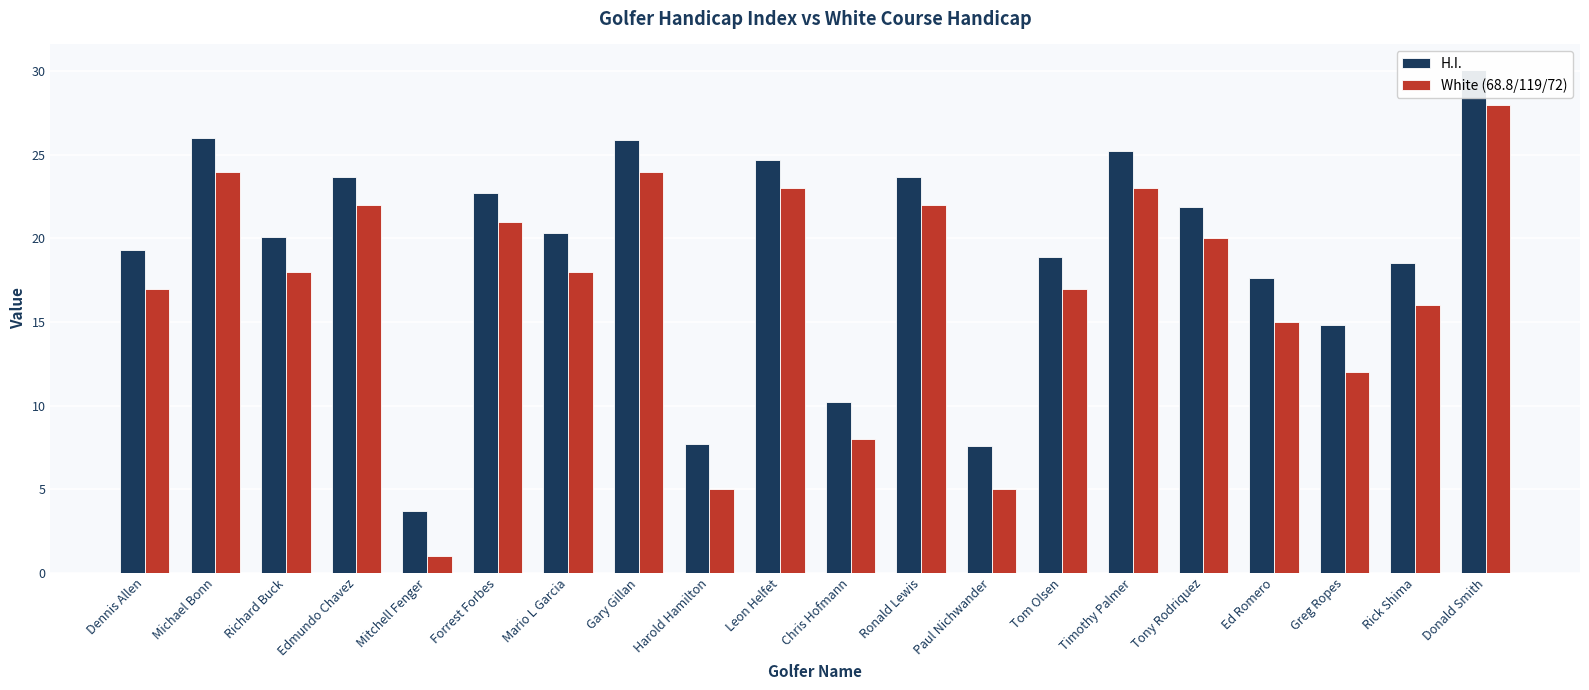

How many data points does each series have?

20